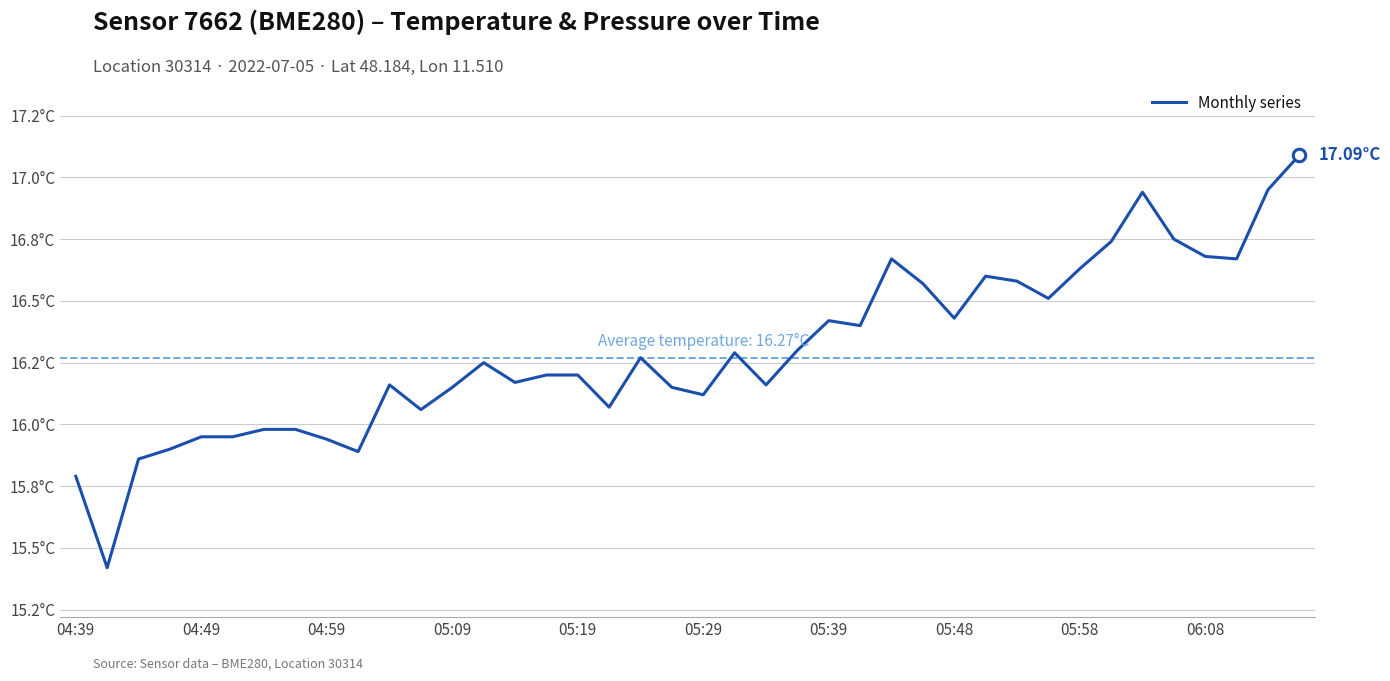

What is the smallest value displayed?

15.4